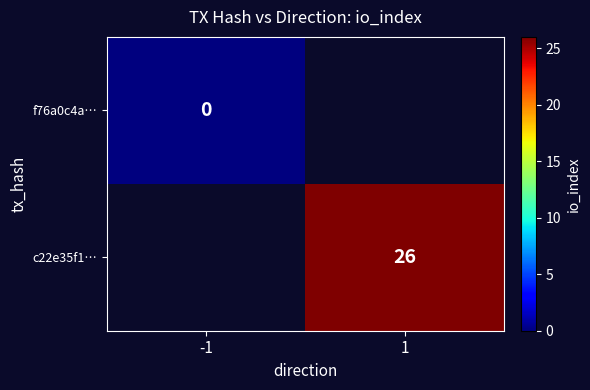

Is the value of f76a0c4a… at -1 greater than the value of c22e35f1… at 1?

No